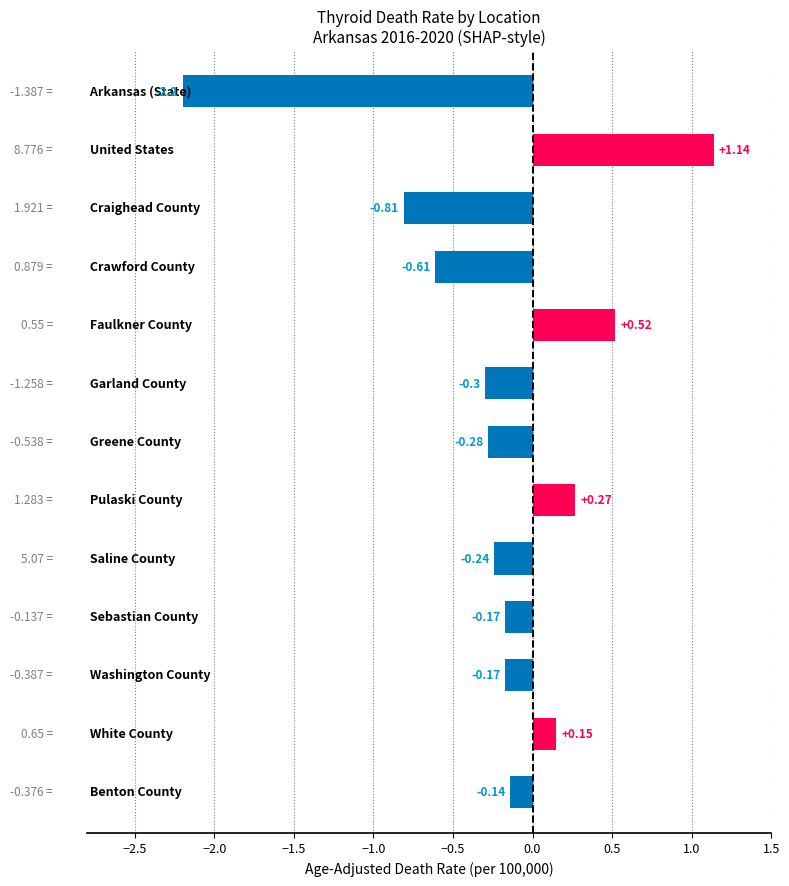

Are the bars horizontal?

Yes